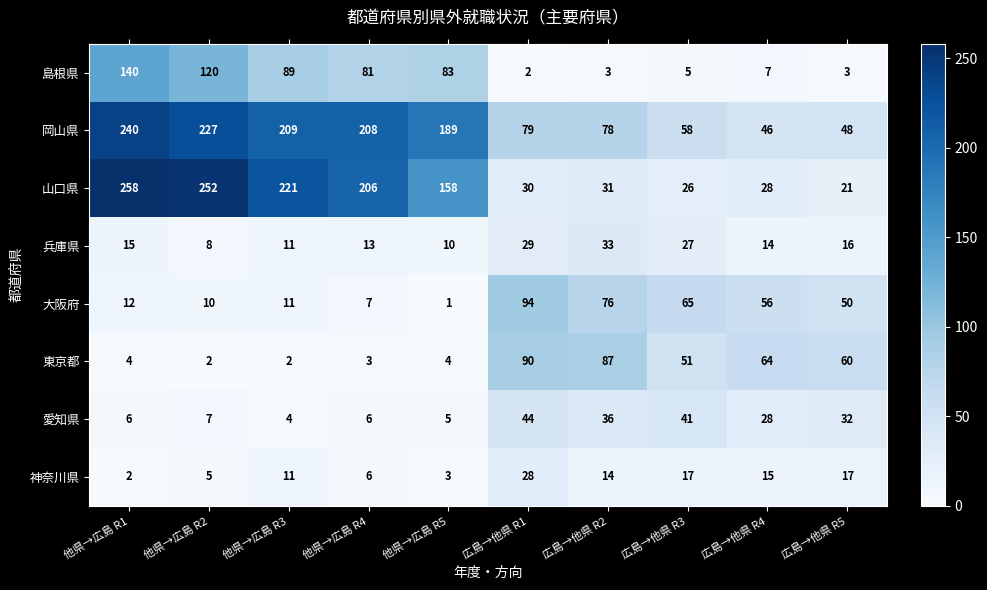

At which label does 島根県 first exceed 81?

他県→広島 R1